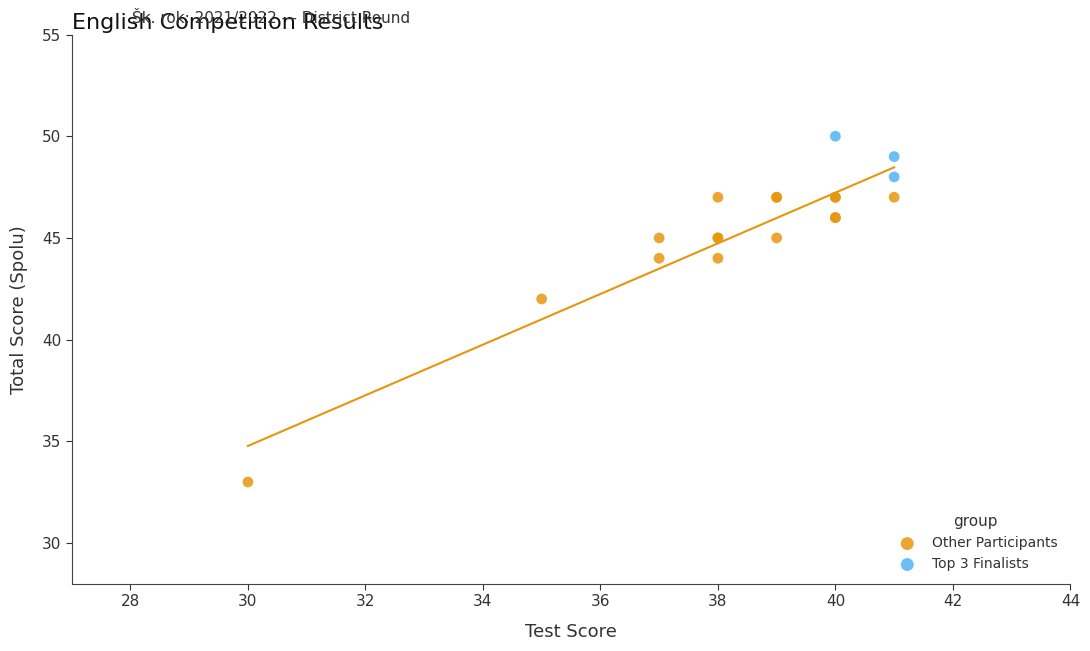

Which series reaches the minimum Y coordinate?

Other Participants